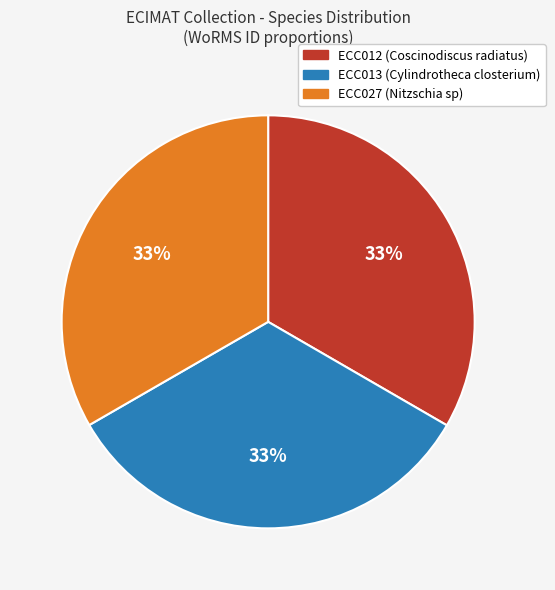

Does ECC012 account for over 50% of the chart?

No